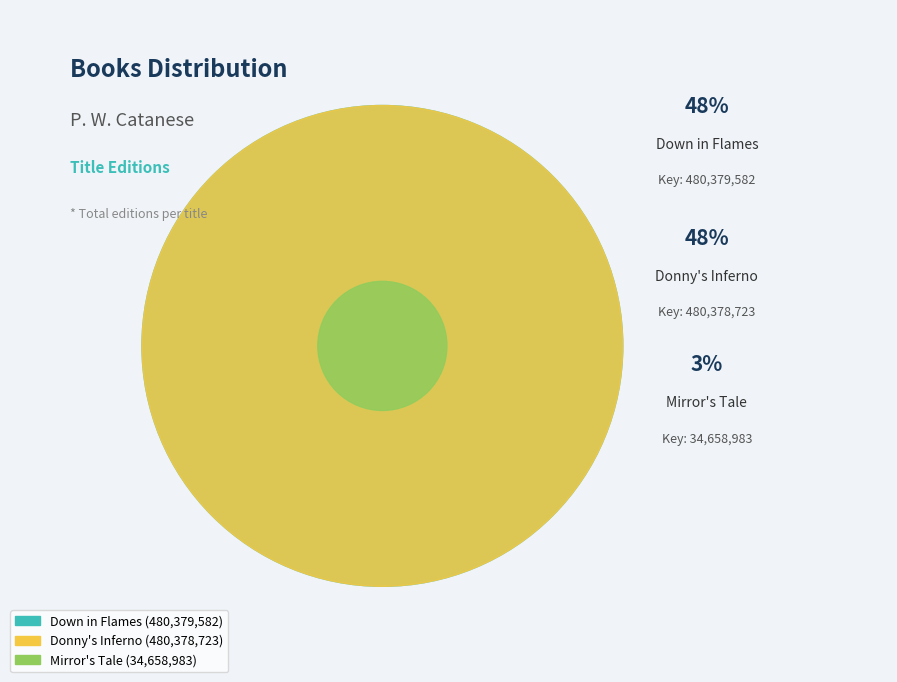

How many slices are in this pie chart?

3